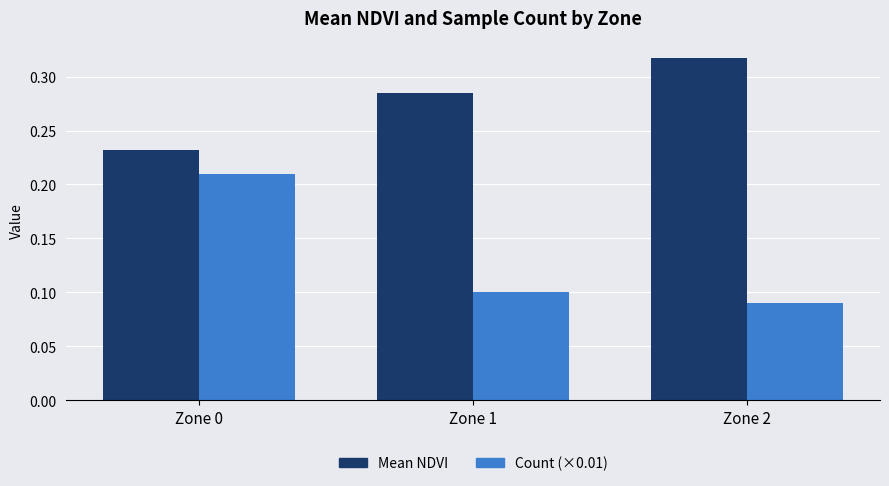

True or false: Count (×0.01) has a value of 0.4 at Zone 0.

False